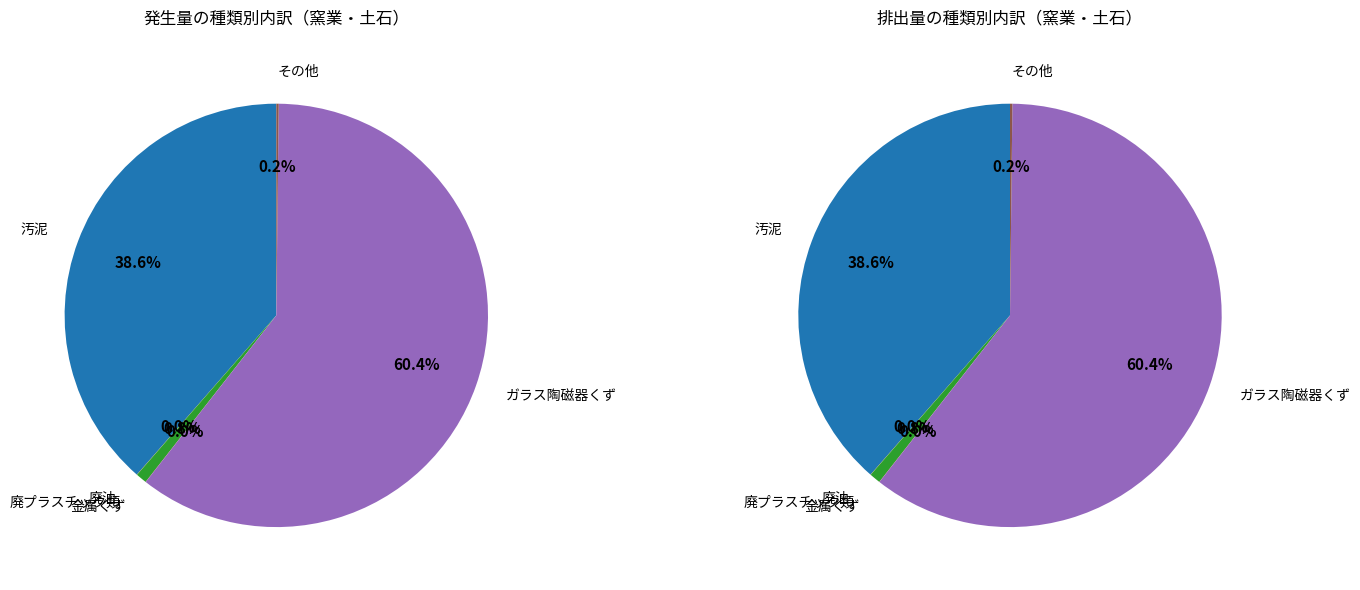

Is it true that 廃油 is 14% of the pie?

False